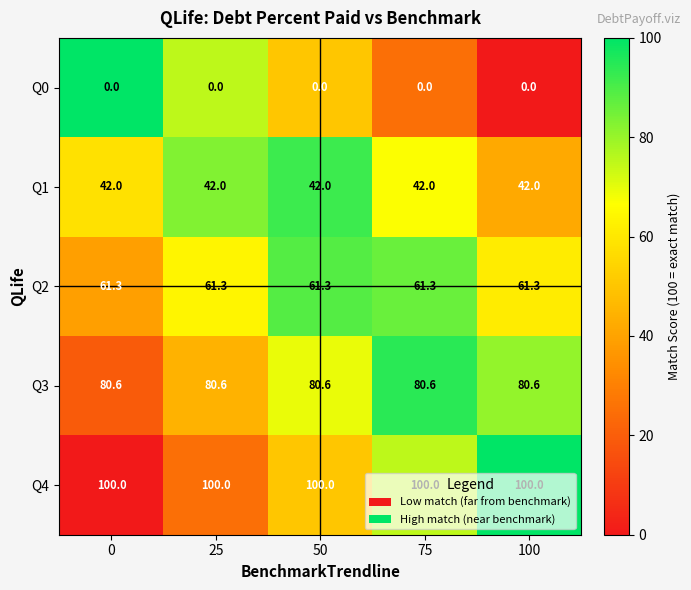

Rank the series at 75 from lowest to highest value.

Q0, Q1, Q2, Q3, Q4